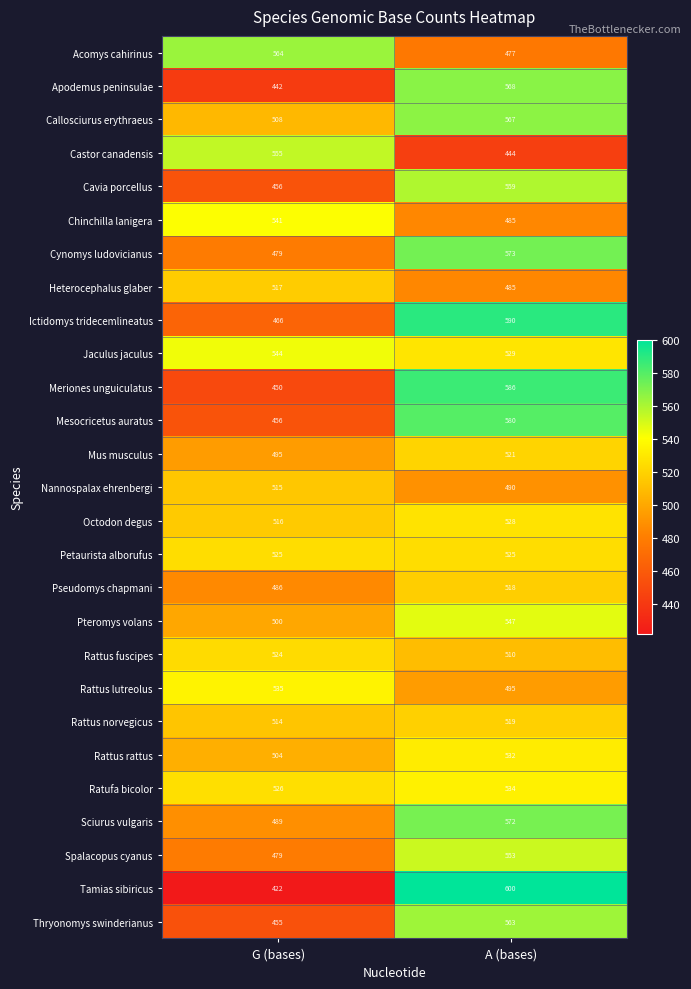

List the series in order of their peak value, lowest first.

Nannospalax ehrenbergi, Heterocephalus glaber, Pseudomys chapmani, Rattus norvegicus, Mus musculus, Rattus fuscipes, Petaurista alborufus, Octodon degus, Rattus rattus, Ratufa bicolor, Rattus lutreolus, Chinchilla lanigera, Jaculus jaculus, Pteromys volans, Spalacopus cyanus, Castor canadensis, Cavia porcellus, Thryonomys swinderianus, Acomys cahirinus, Callosciurus erythraeus, Apodemus peninsulae, Sciurus vulgaris, Cynomys ludovicianus, Mesocricetus auratus, Meriones unguiculatus, Ictidomys tridecemlineatus, Tamias sibiricus